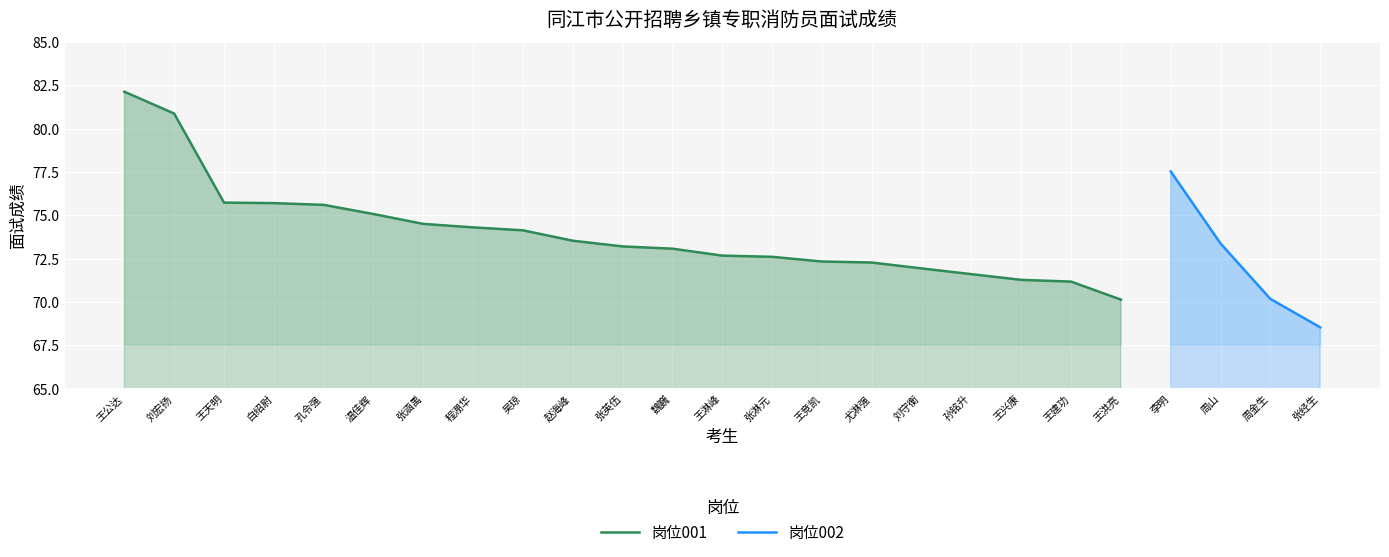

The value at 温佳辉 is 75.1. True or false?

True